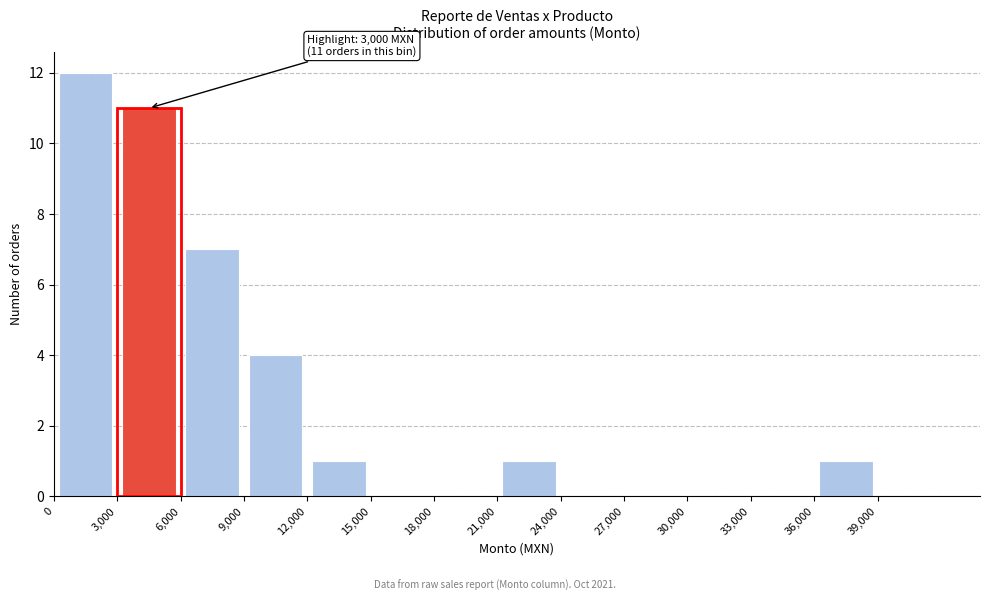

Which range on the x-axis has the tallest bar?

0 to 3000